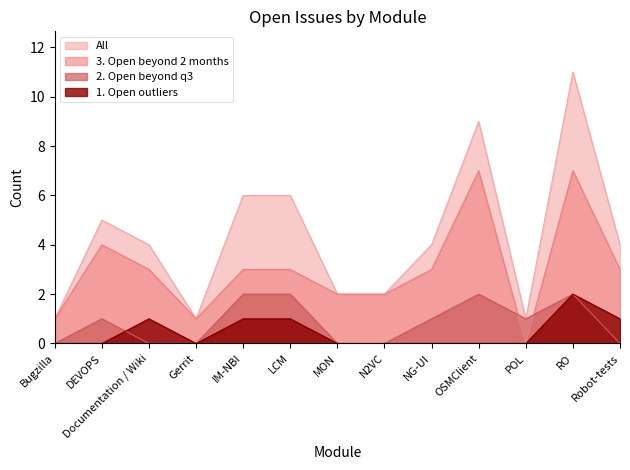

What is the difference between the maximum and minimum values in the 1. Open outliers series?

2